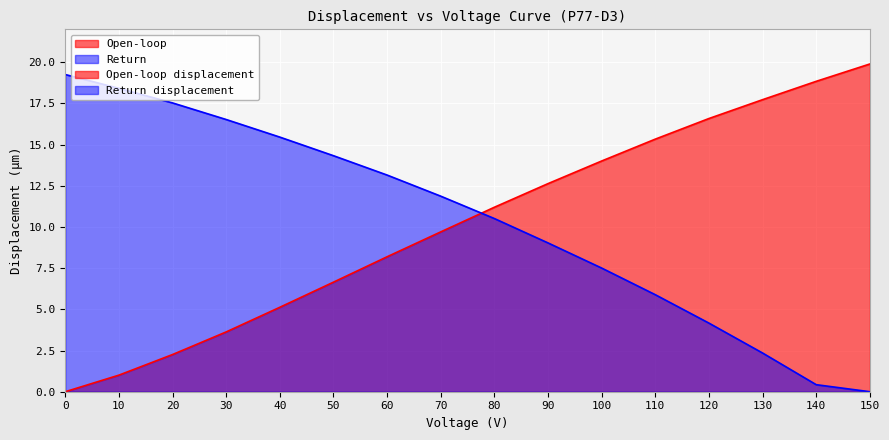

Reading right to left, transcribe all the data shown in this chart.

Open-loop: 19.9	18.8	17.7	16.6	15.3	14.0	12.6	11.2	9.7	8.2	6.7	5.1	3.6	2.3	1.0	0.0
Return: 0.0	0.4	2.3	4.2	5.9	7.5	9.0	10.5	11.9	13.2	14.3	15.5	16.5	17.5	18.4	19.3